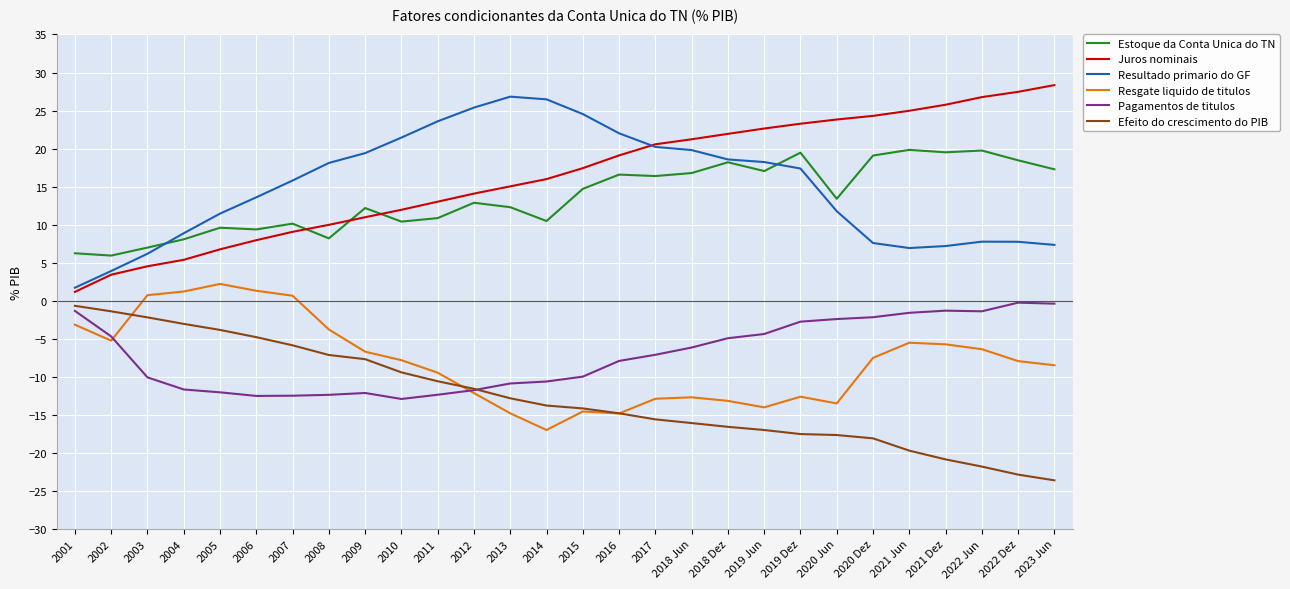

How many lines are shown in the chart?

6